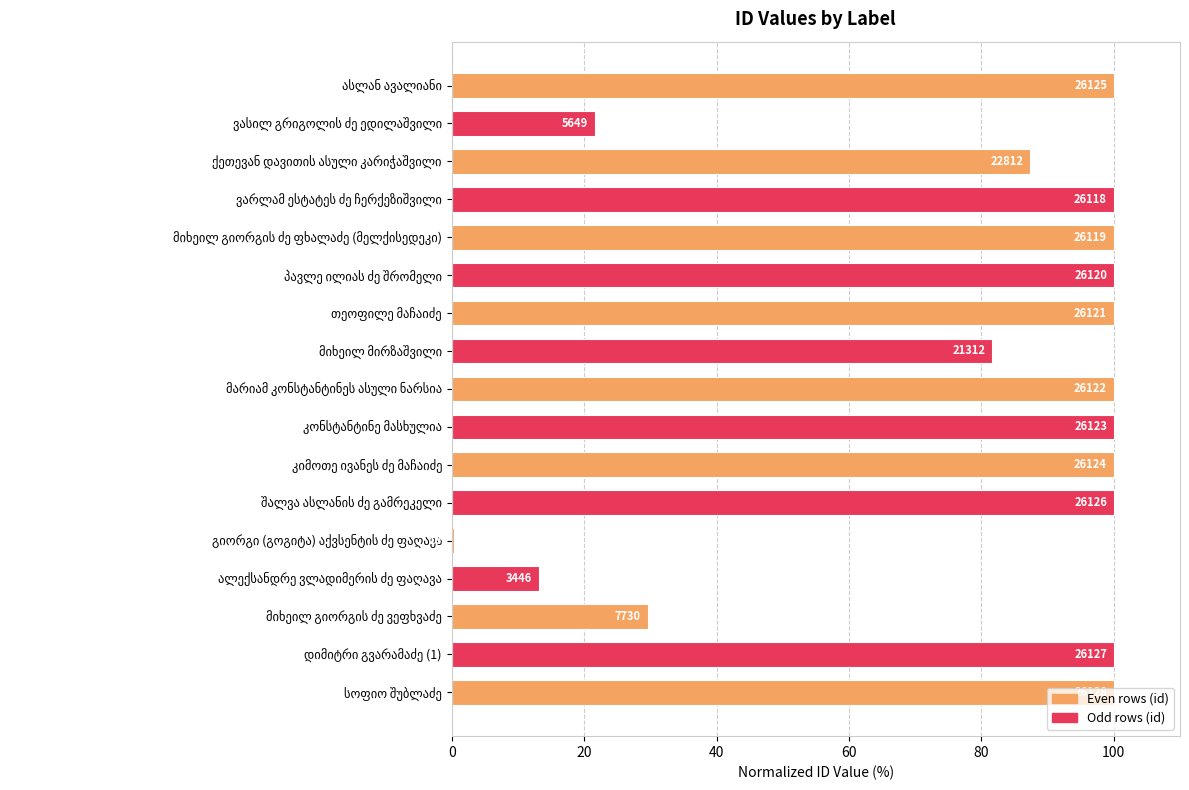

How many bars are there in total?

17